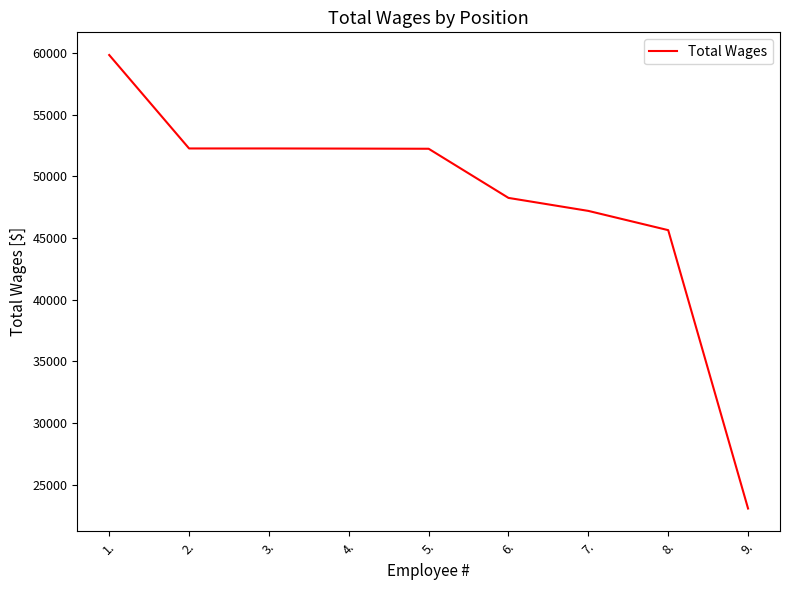

True or false: the data shows 18144 at 8..

False